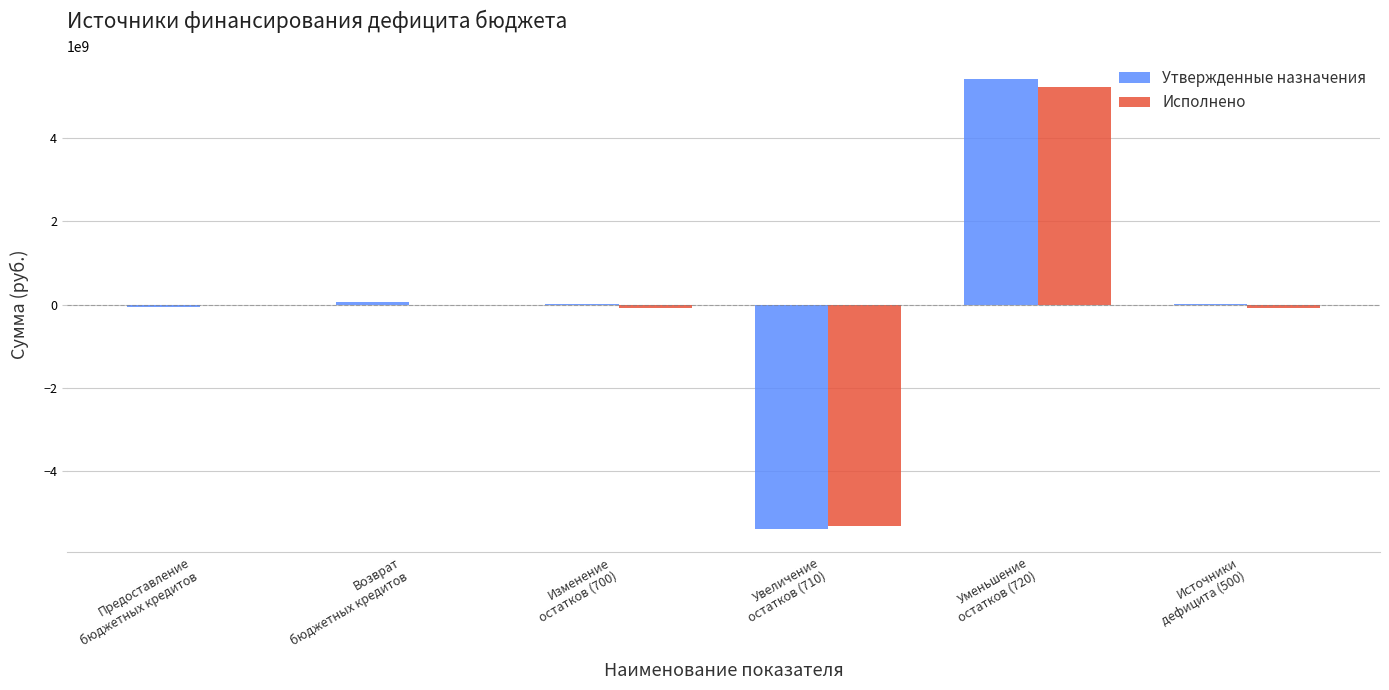

What are all the series names shown in the legend?

Утвержденные назначения, Исполнено